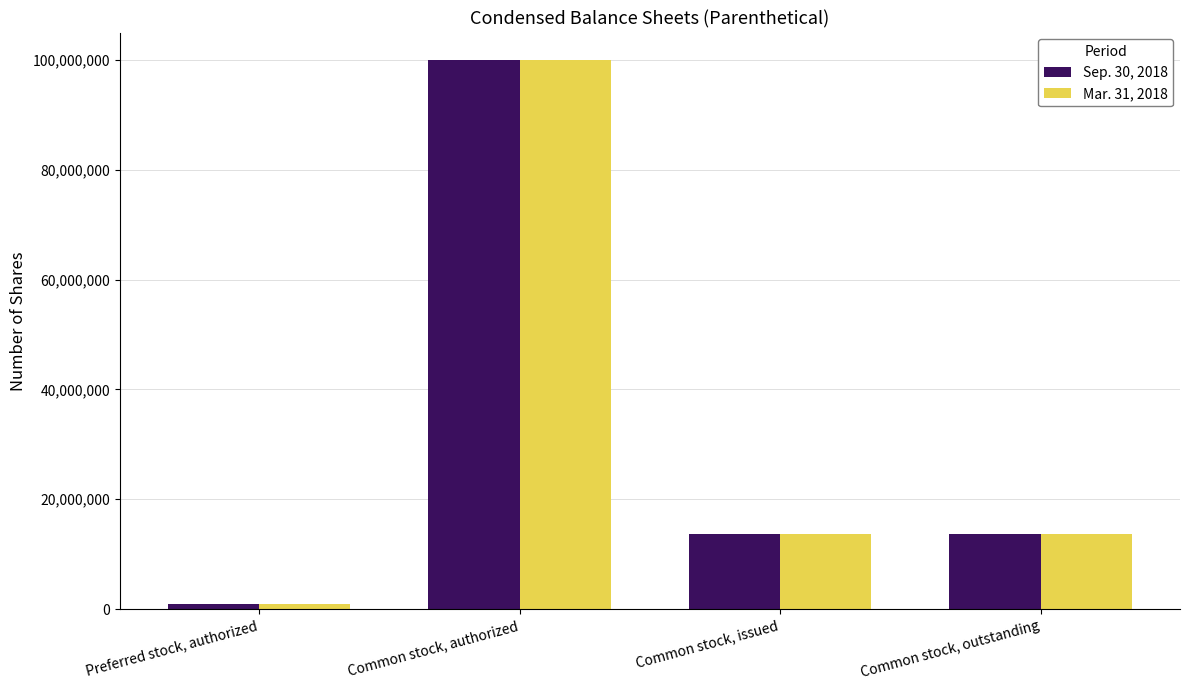

What is the value of the Mar. 31, 2018 bar at the 1st from the left?

1000000